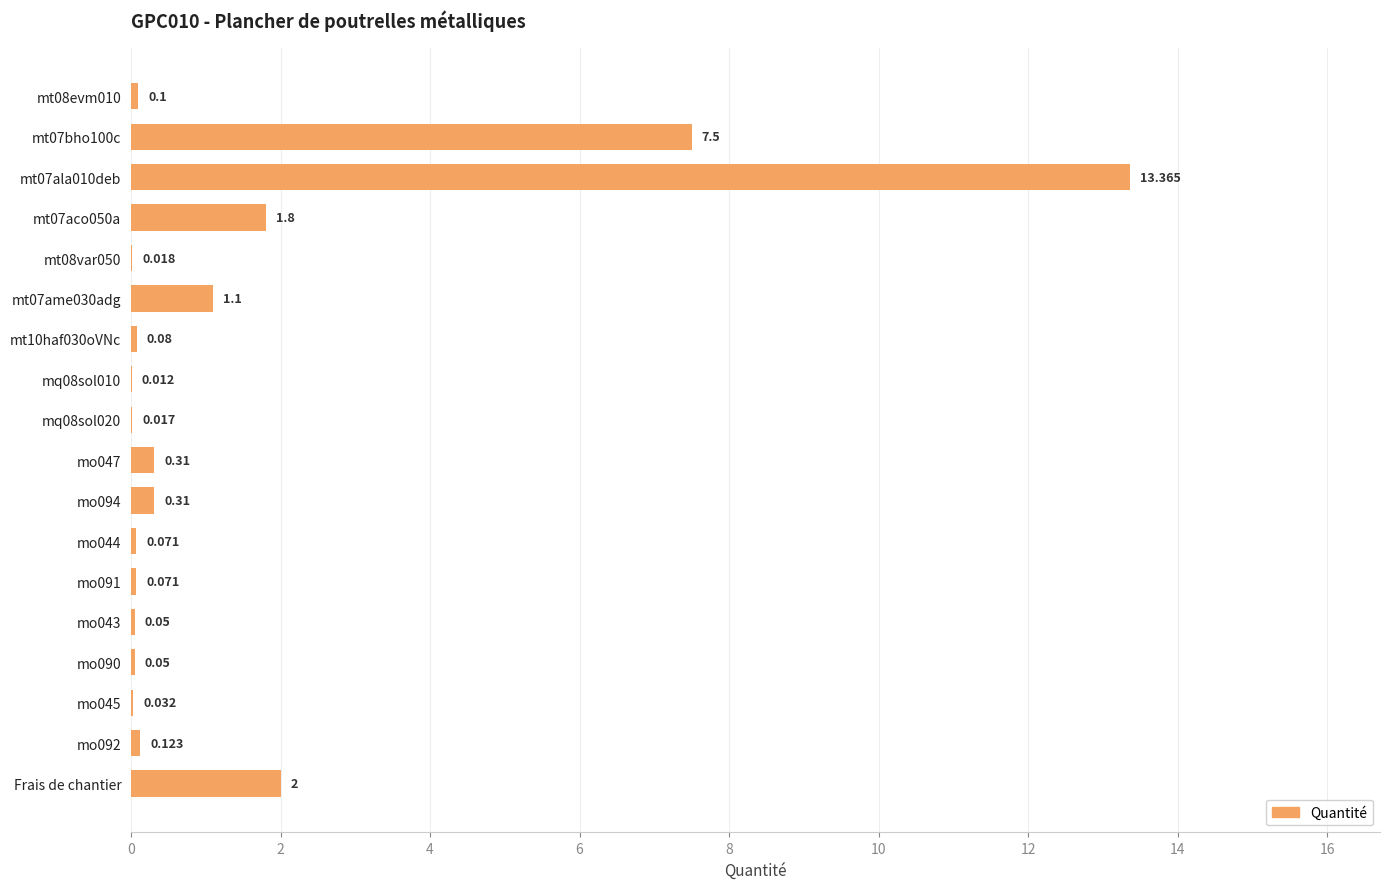

Are the bars horizontal?

Yes